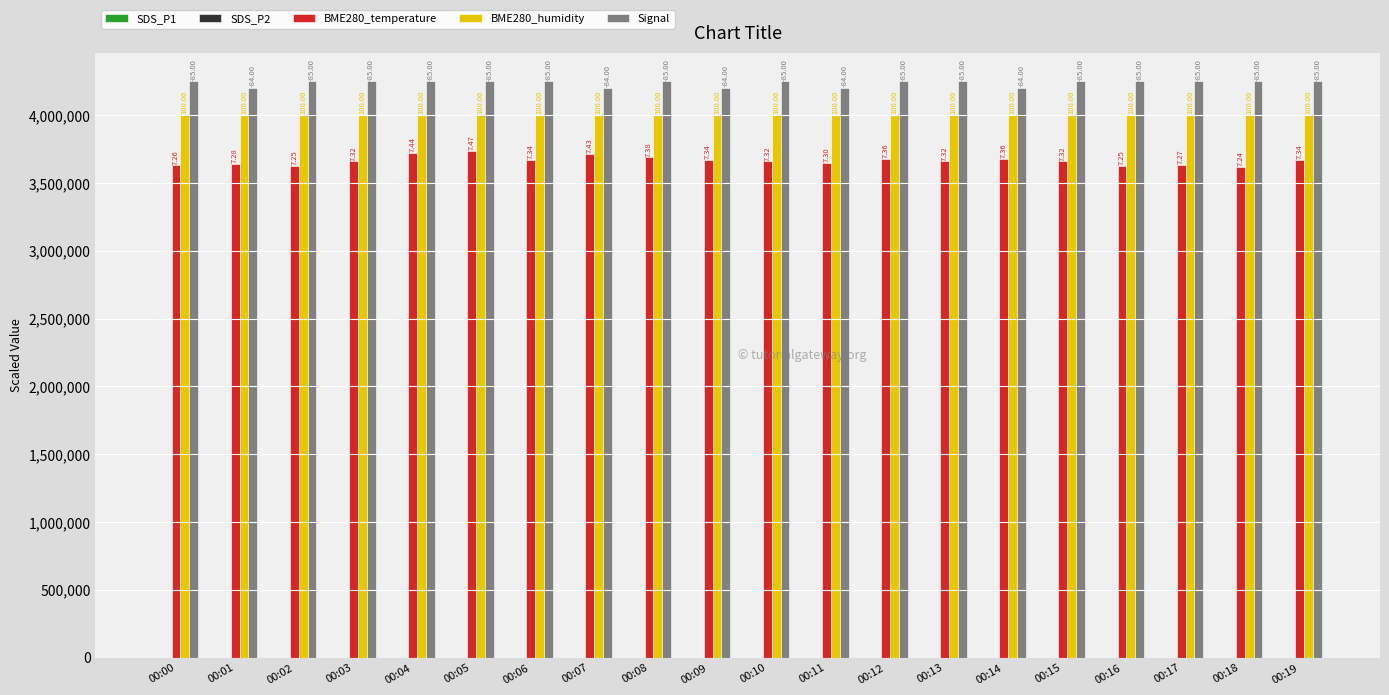

Which series changed the most between 00:02 and 00:12?

BME280_temperature